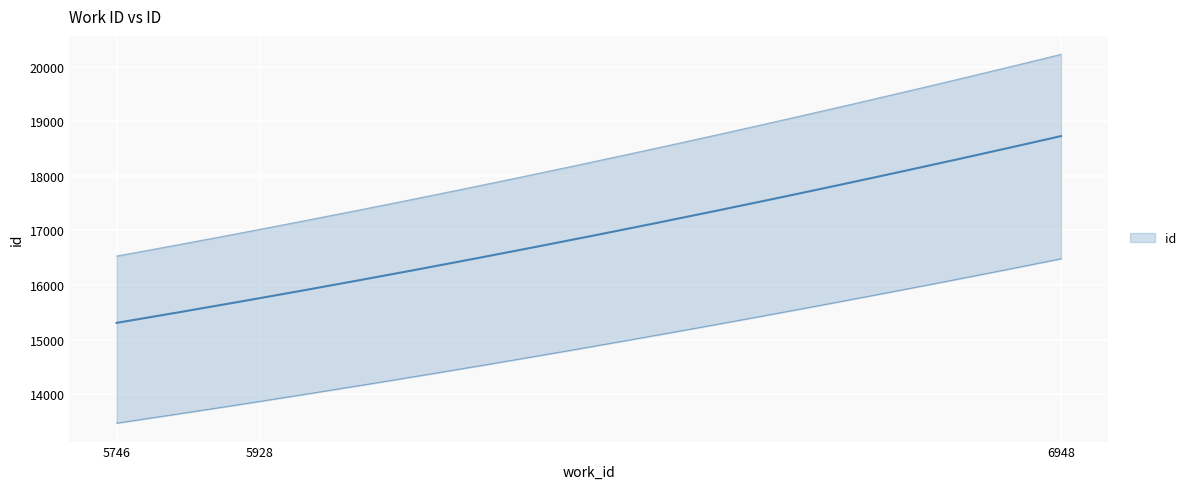

At which category does the chart reach its peak across all series?

6948